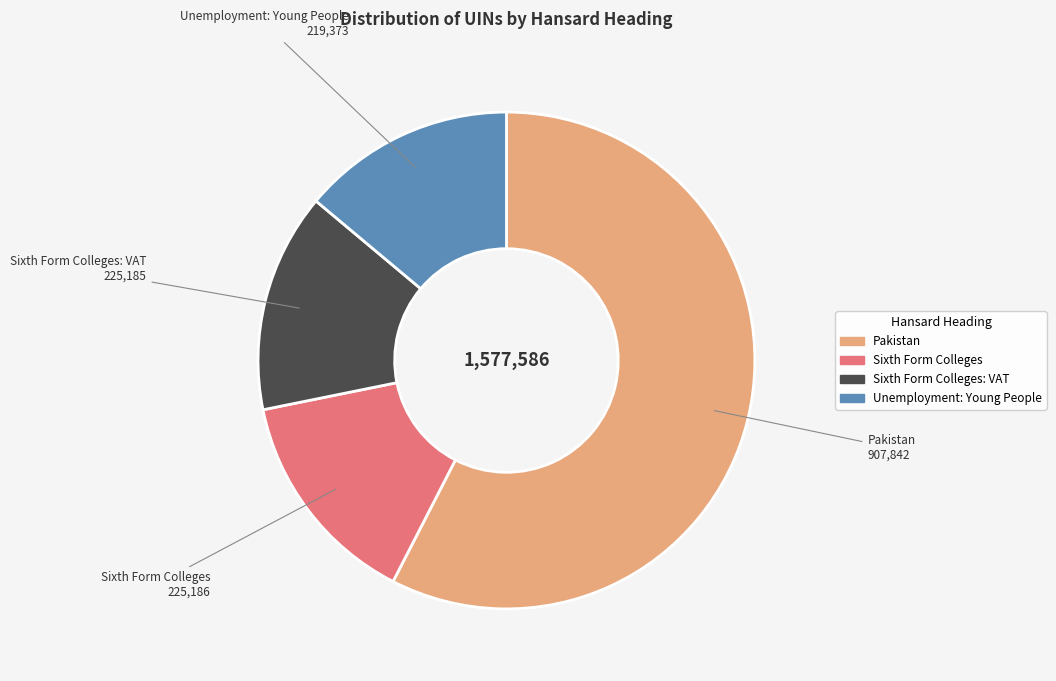

What is the ratio of the value at Sixth Form Colleges: VAT to the value at Unemployment: Young People?

1.0